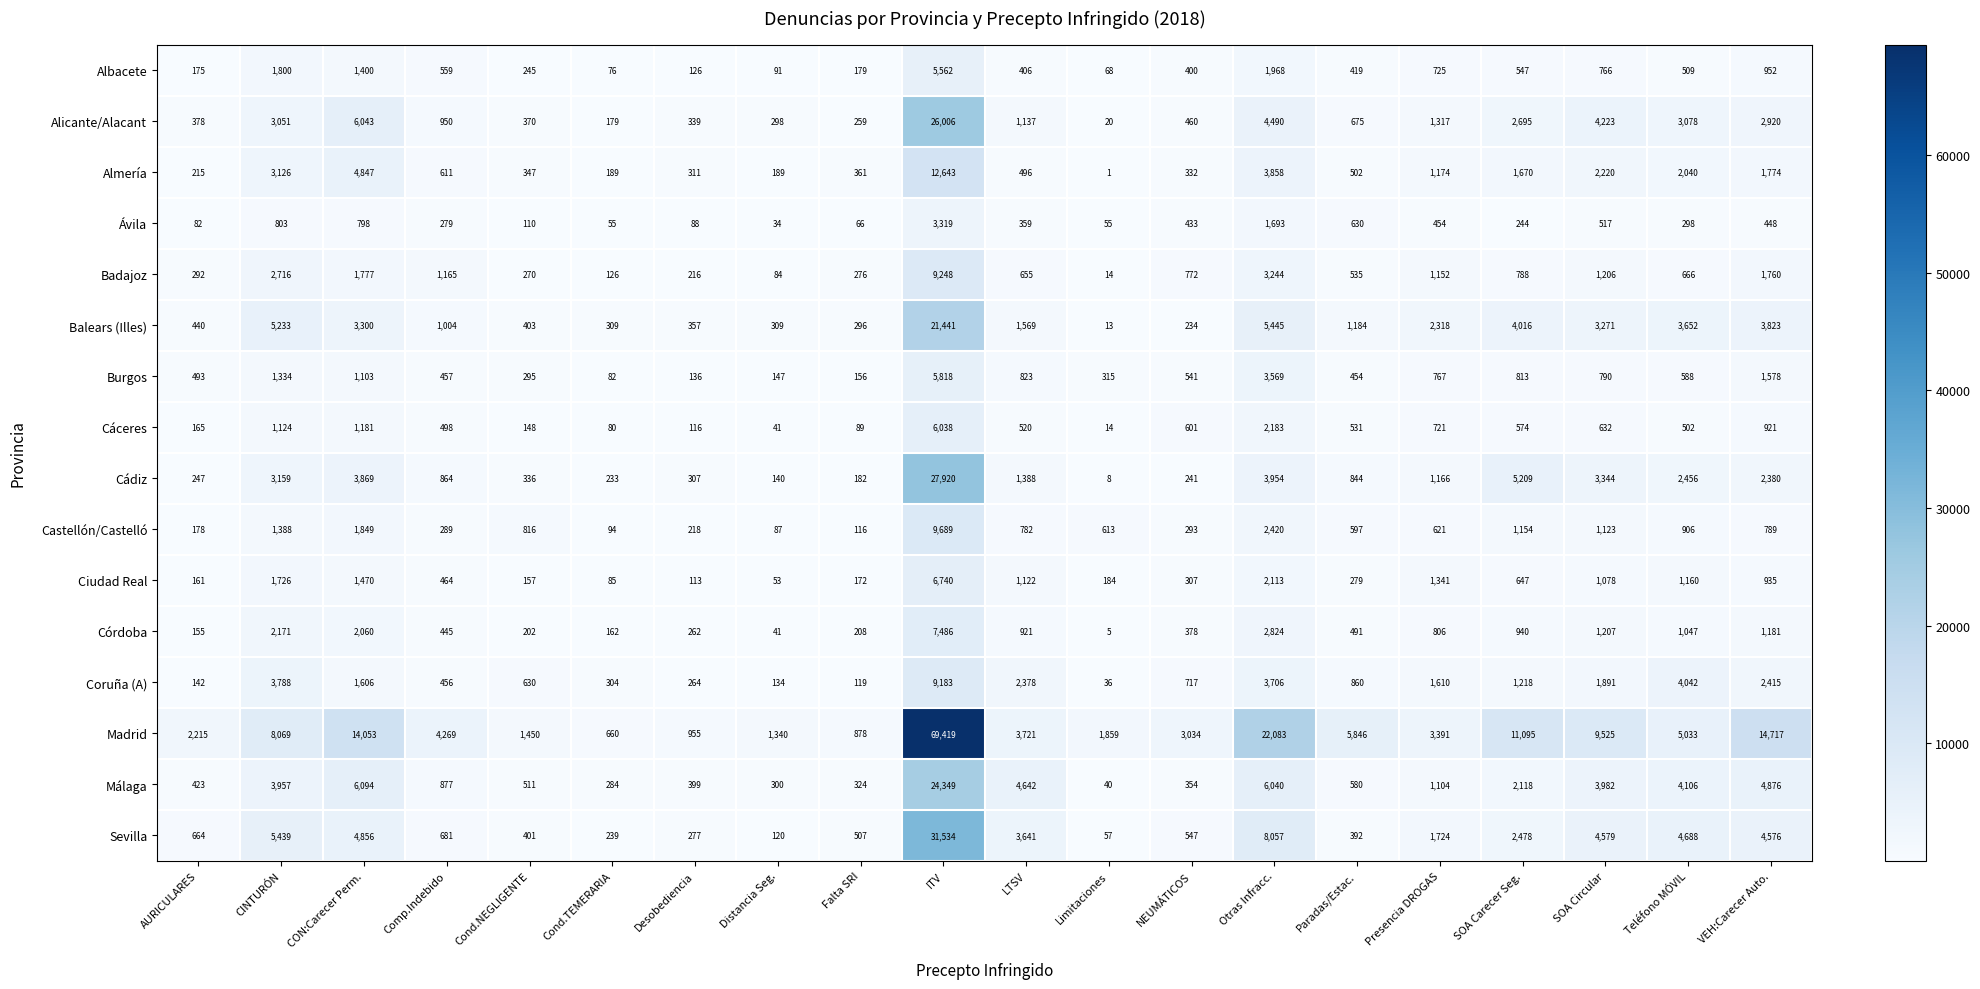

At which category does the chart reach its peak across all series?

ITV